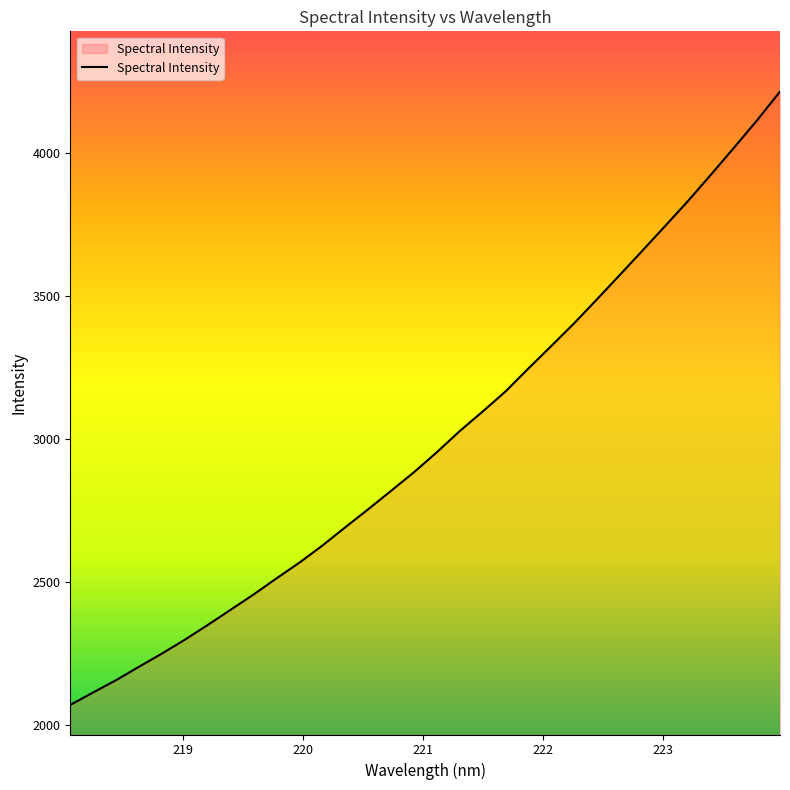

What is the maximum value shown in the chart?

4215.3